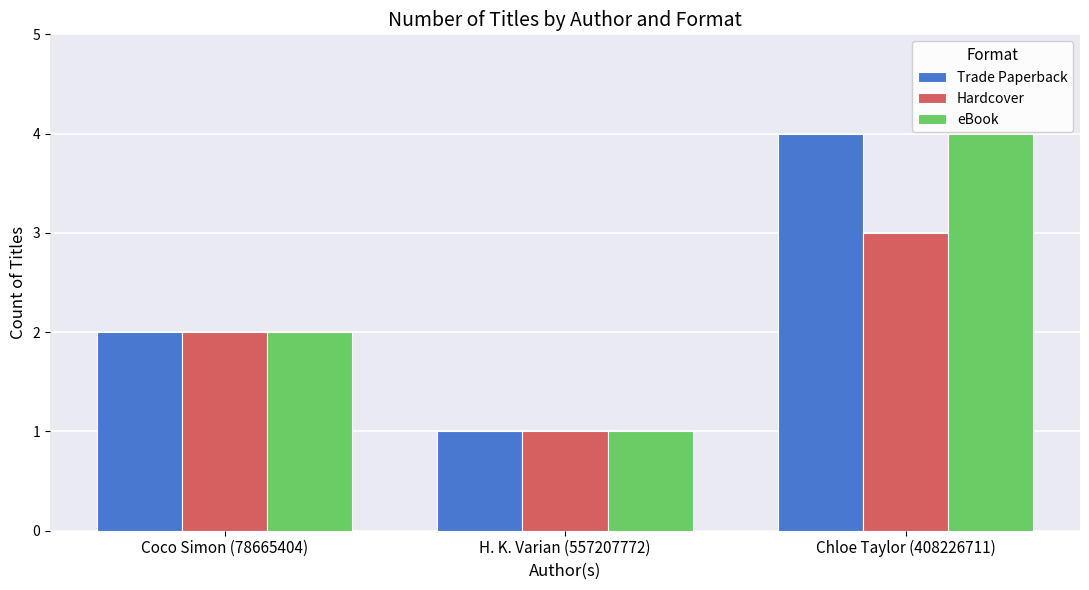

What is the sum of all eBook values?

7